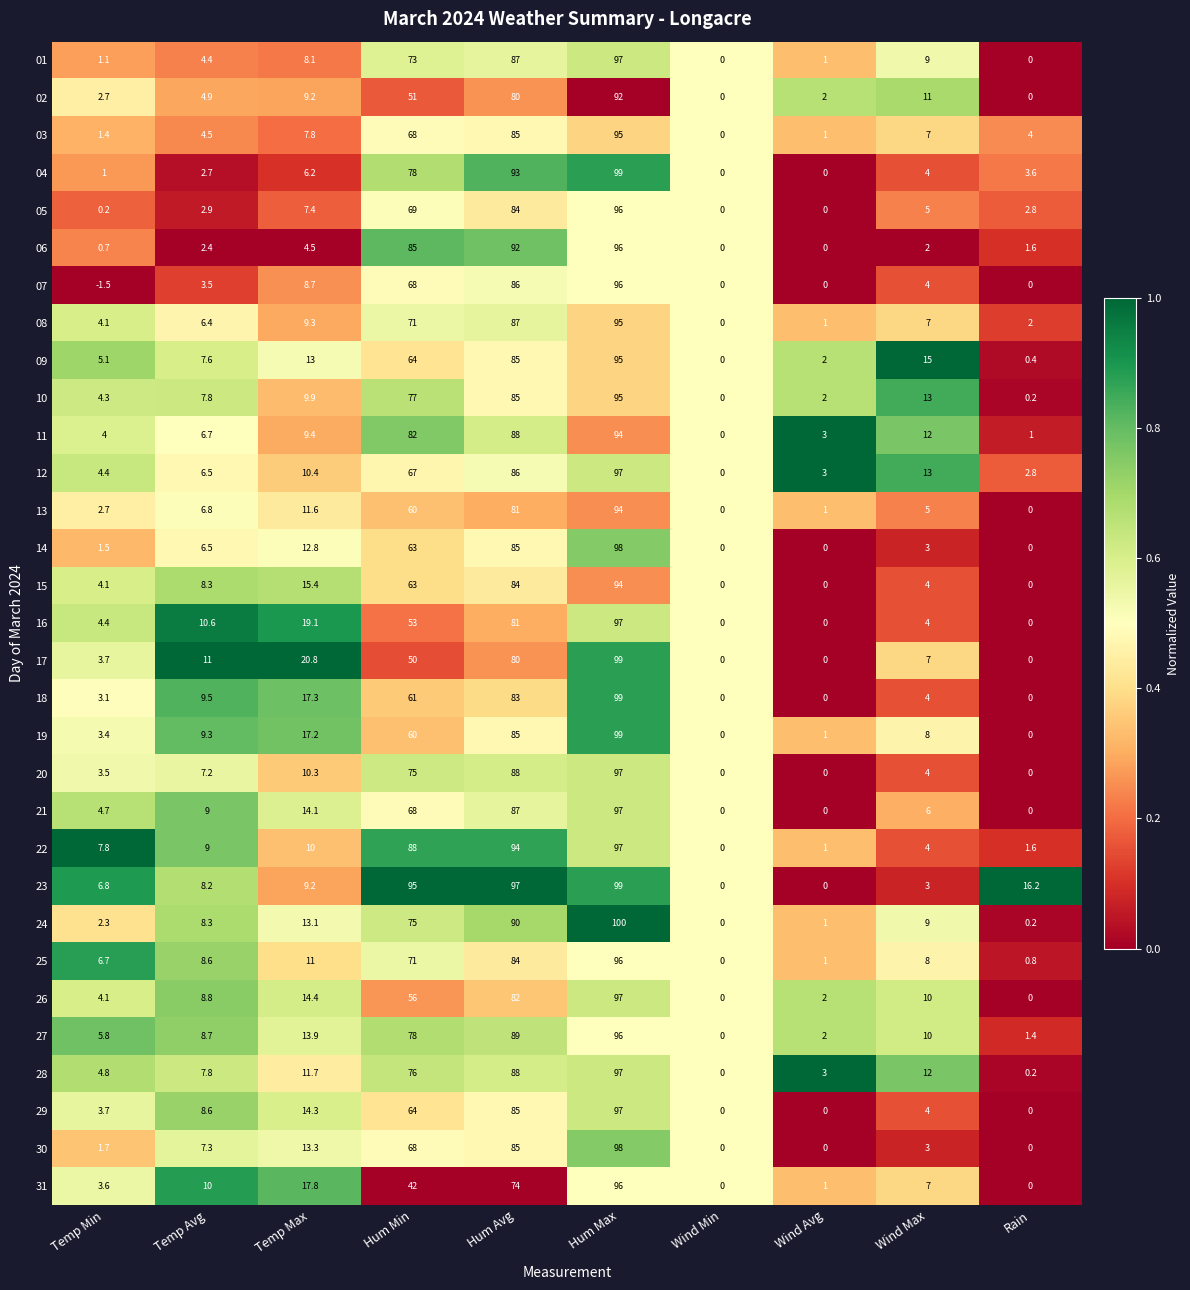

At which category is the sum across all series the highest?

Hum Max